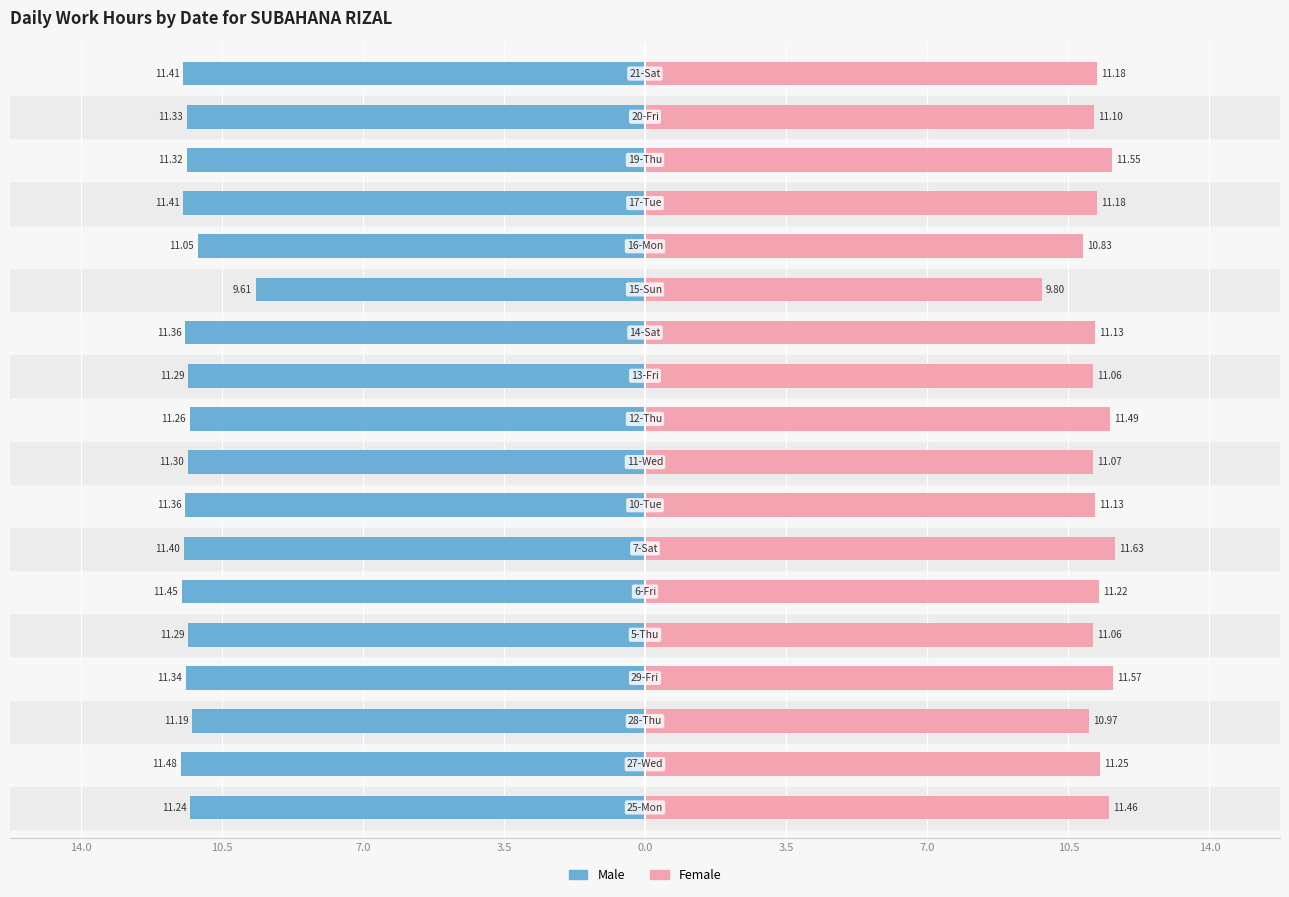

How many data points in Male are above -11?

1